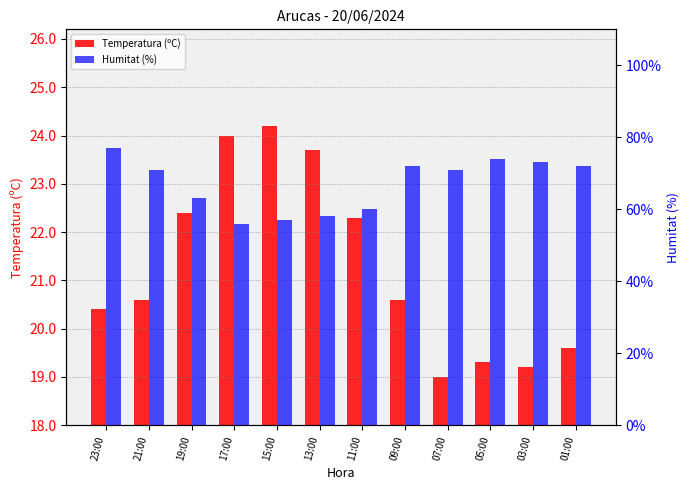

Rank the series by their average value, from lowest to highest.

Temperatura (ºC), Humitat (%)